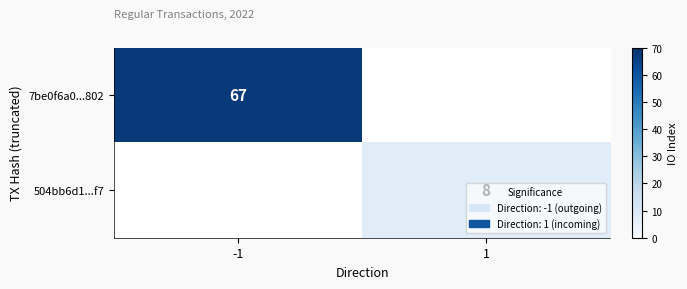

At which category is the sum across all series the highest?

-1